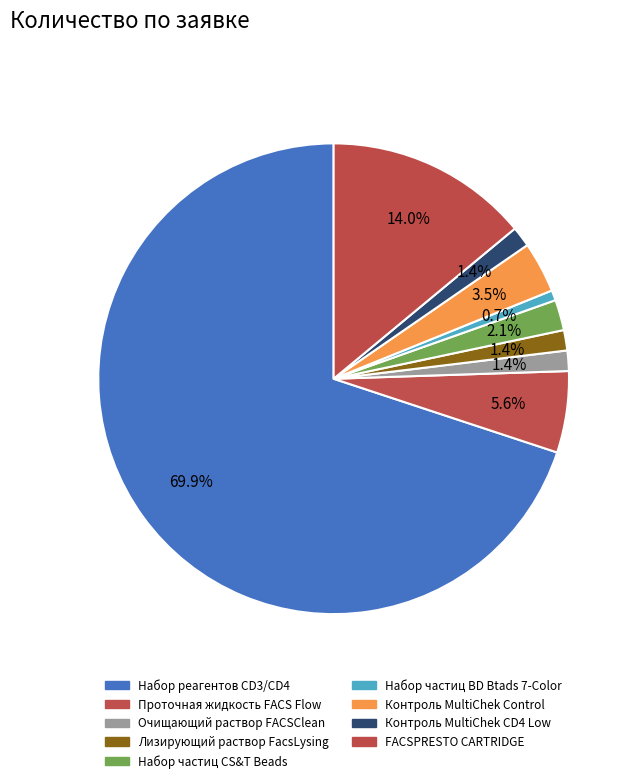

Rank the categories by value from highest to lowest.

Набор реагентов для определения CD3/CD4, FACSPRESTO CARTRIDGE, Проточная жидкость FACS Flow 20 л, Контроль BD MultiChek Control, Набор частиц BD CS&T Beads, Очищающий раствор BD FACSClean, Лизирующий раствор FacsLysing, Контроль BD MultiChek CD4 Low Control, Набор частиц BD Btads 7-Color